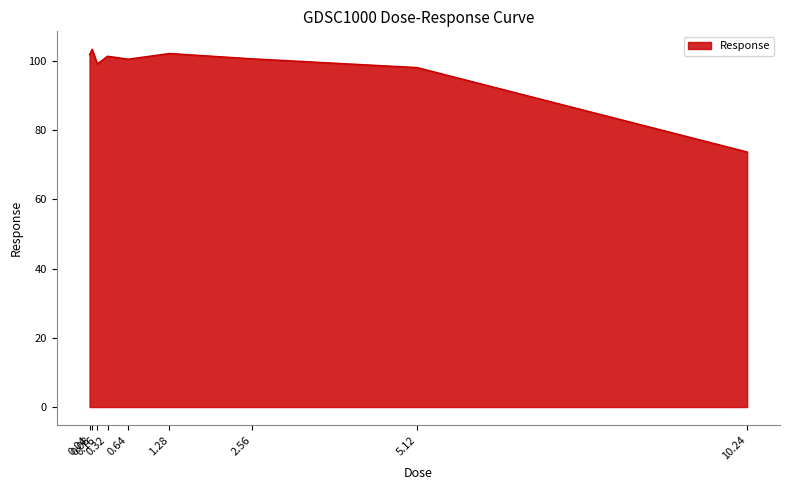

What is the difference between the maximum and minimum values?

29.7